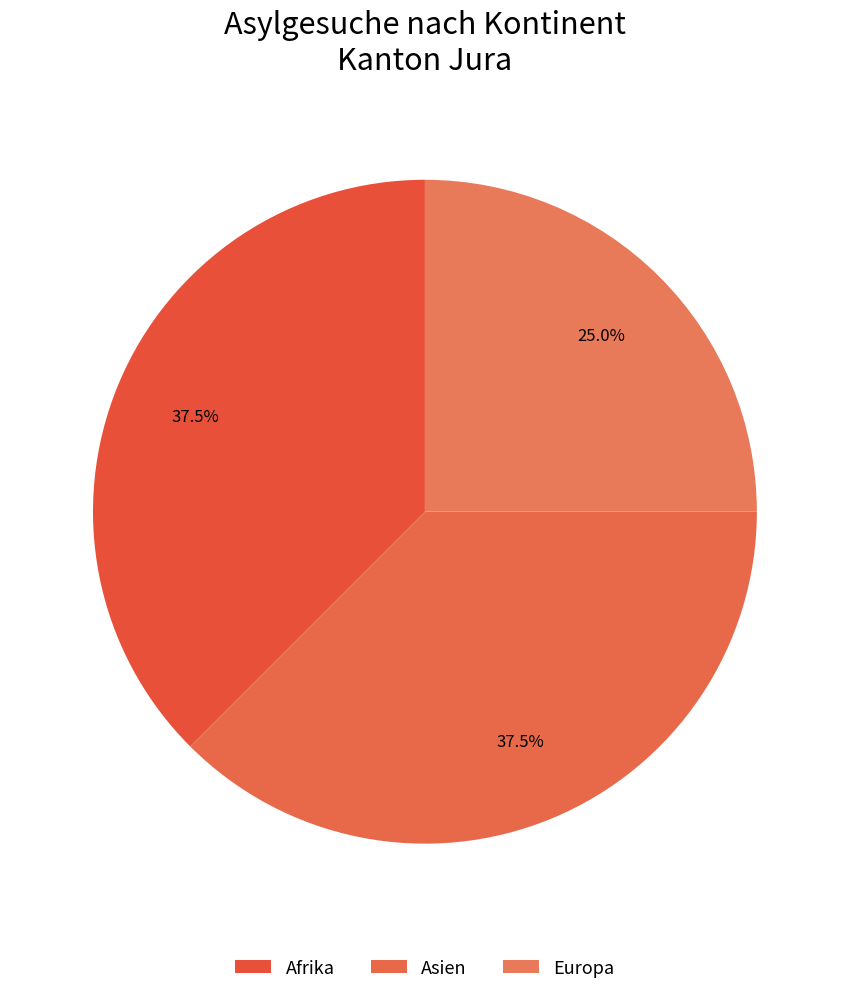

How many slices are in this pie chart?

3